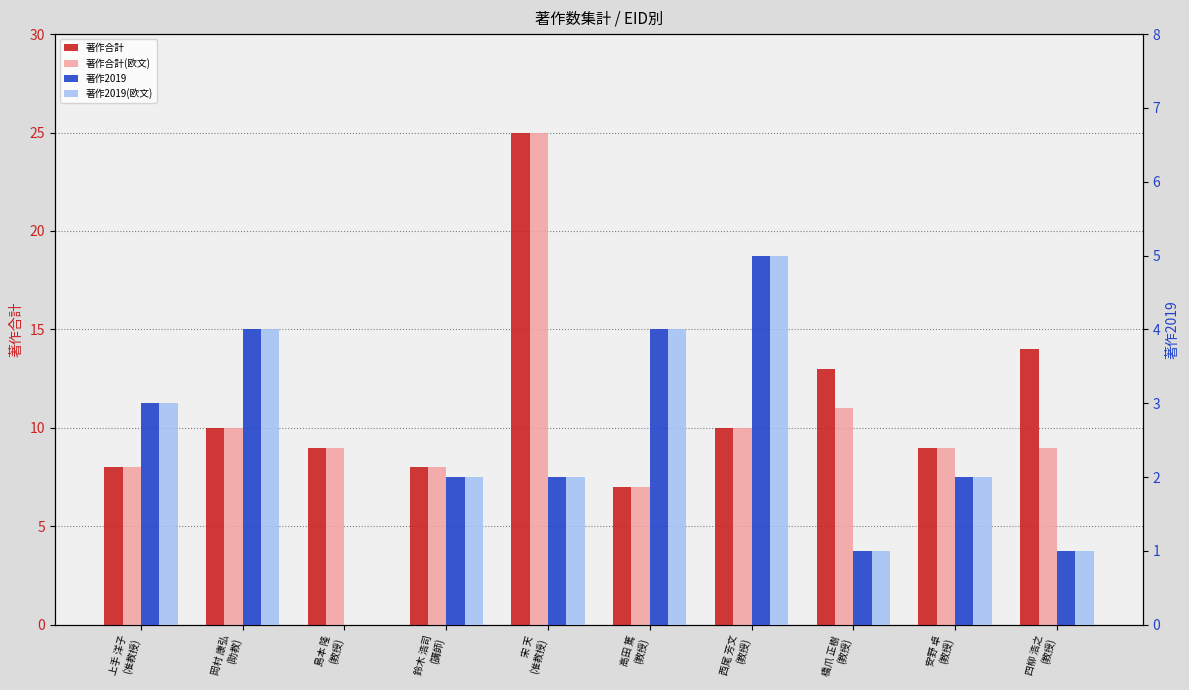

What is the sum of the 著作2019 values at 島本 隆
(教授) and 西尾 芳文
(教授)?

5